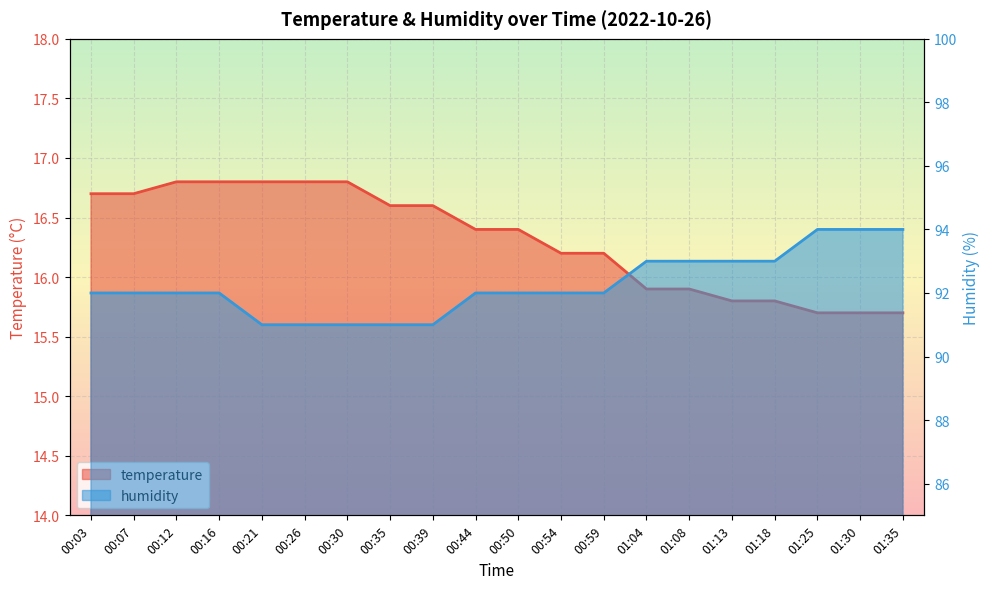

What is the minimum value for temperature?

15.7